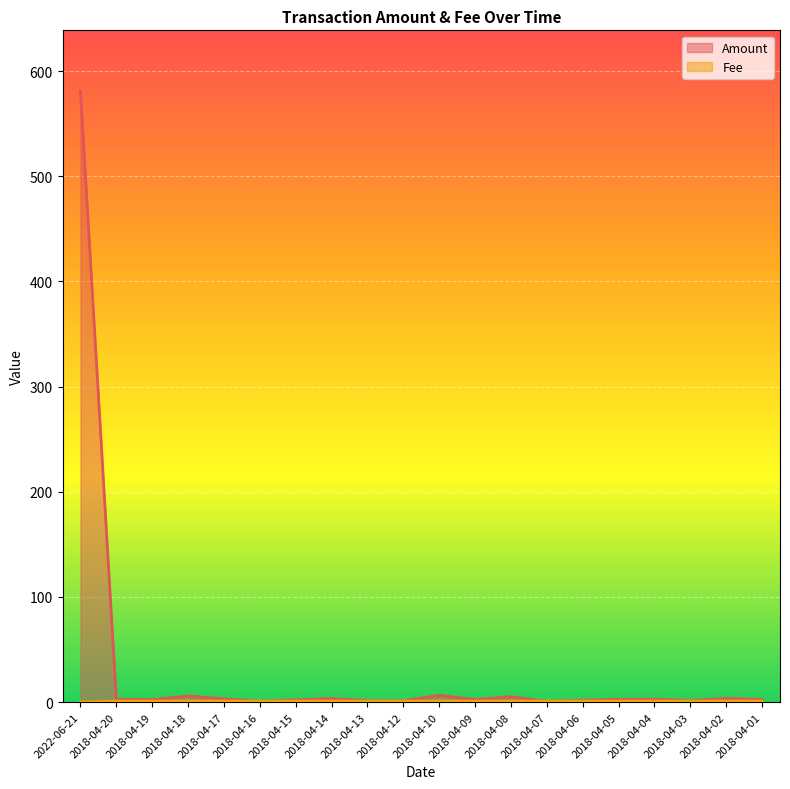

True or false: Amount and Fee cross at least once.

True